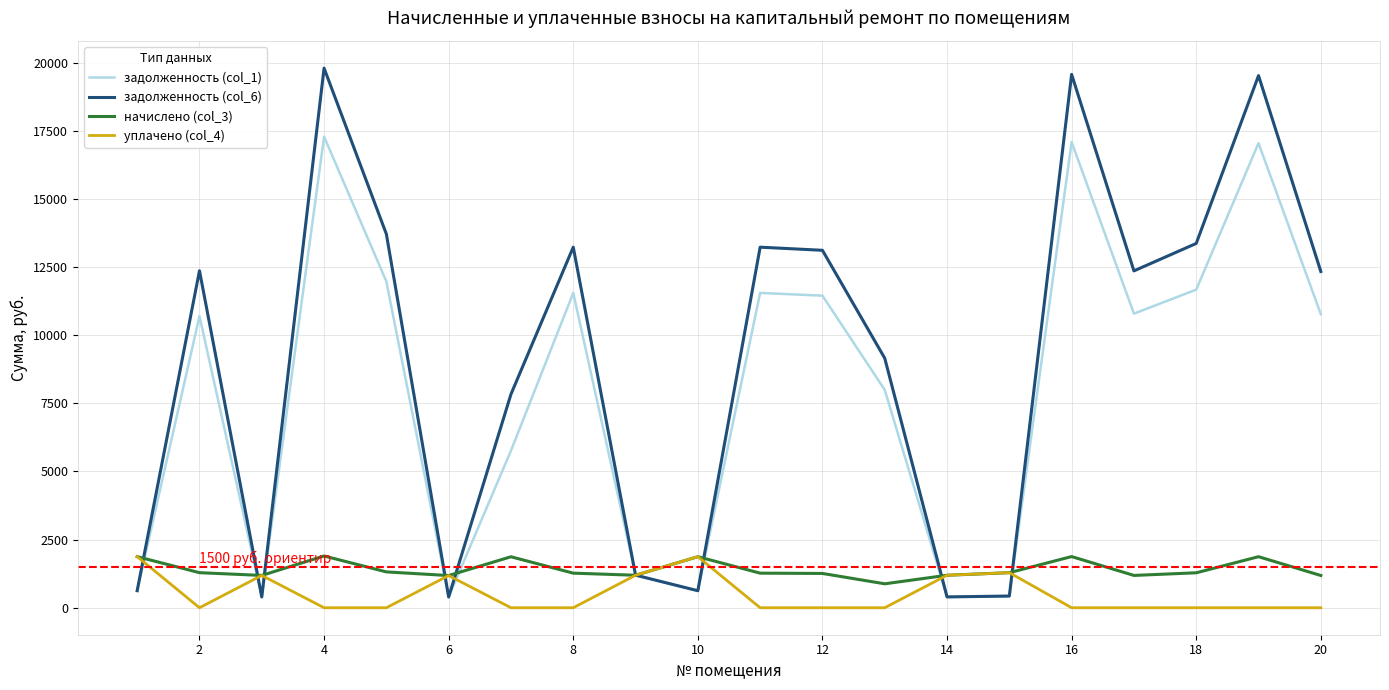

What is the maximum value shown in the chart?

19802.0